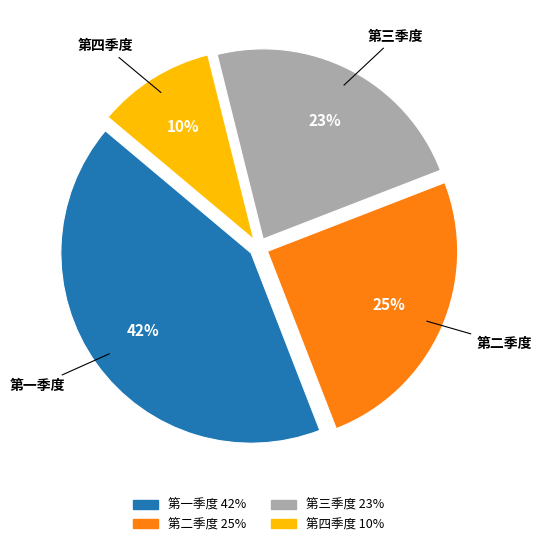

Is the sum of 第二季度 and 第三季度 greater than half?

No